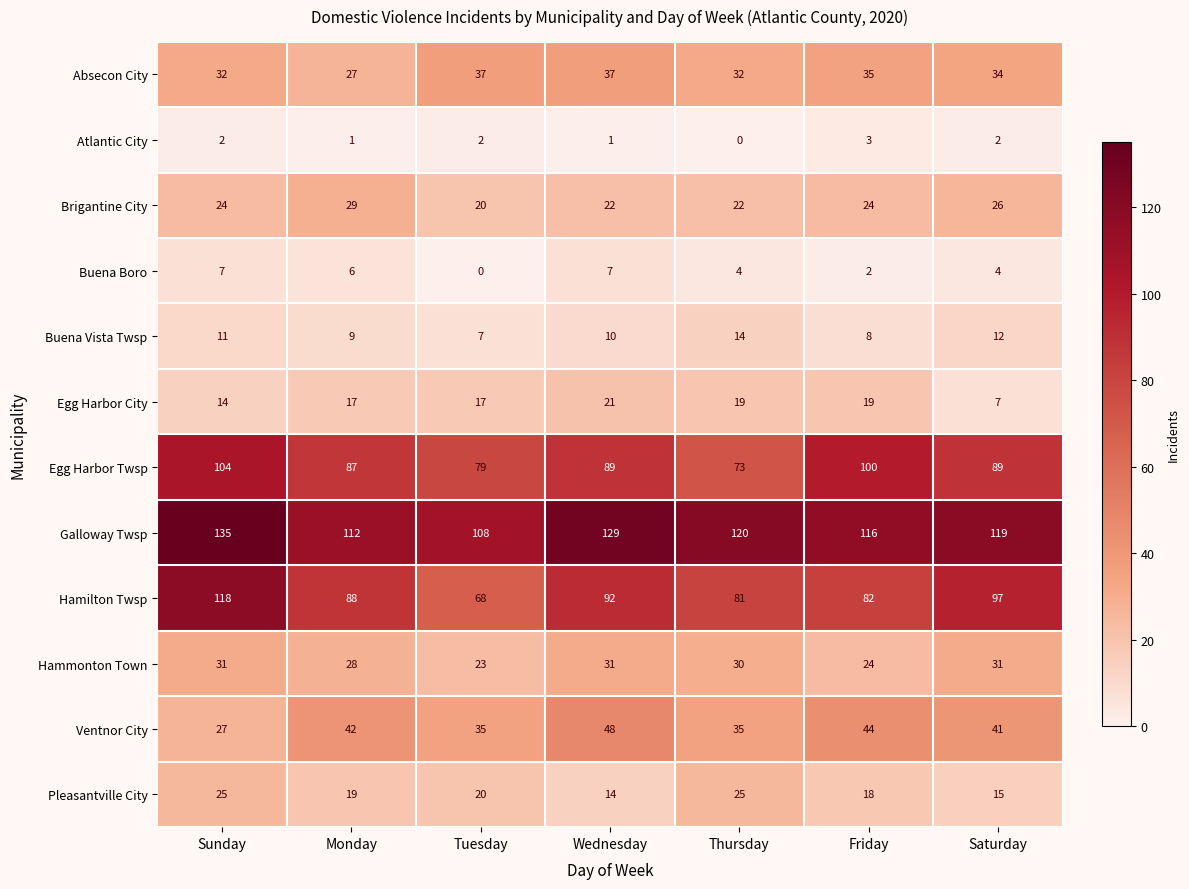

What is the total value across all series at Friday?

475